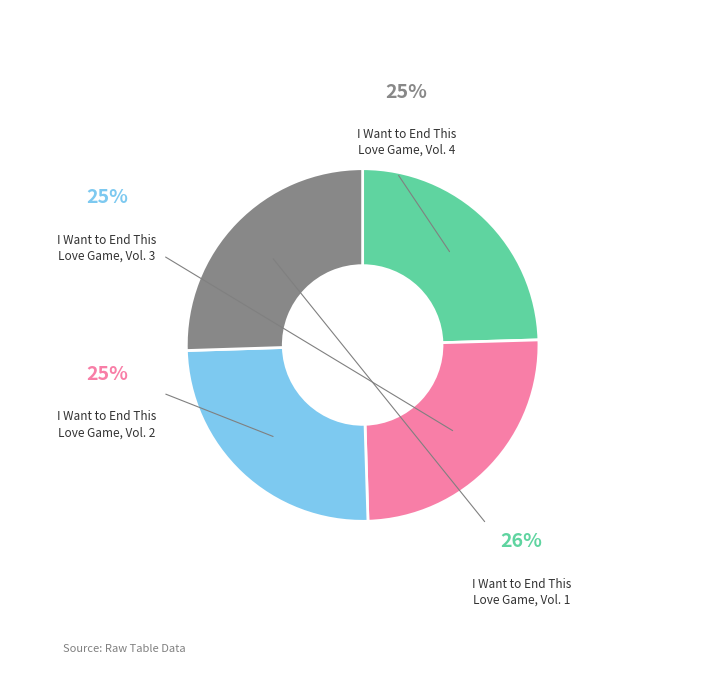

Is there a majority slice in this chart?

No